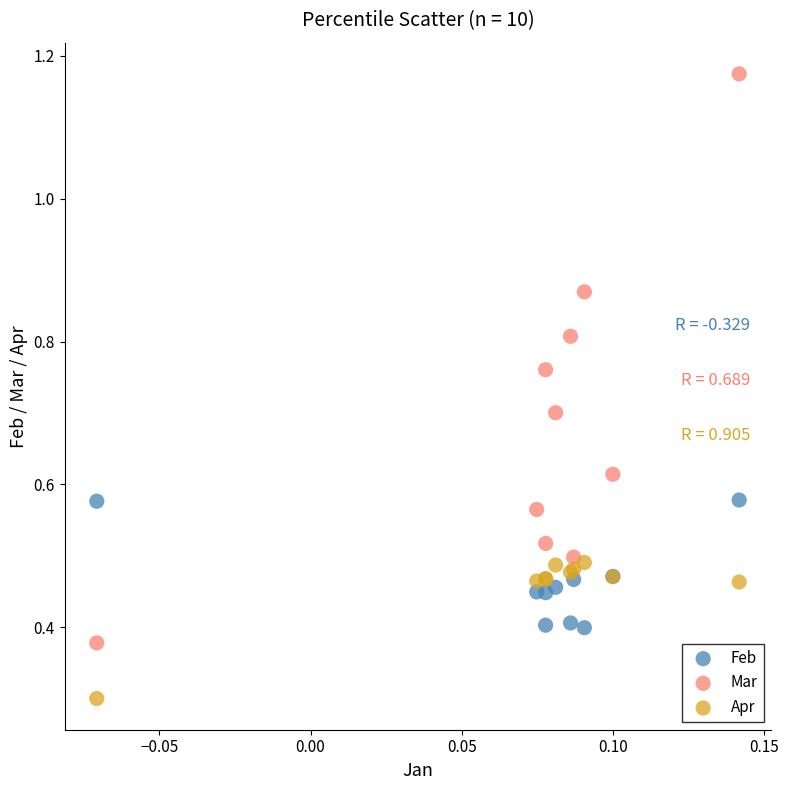

In the Apr series, what Y value is closest to 0?

0.3